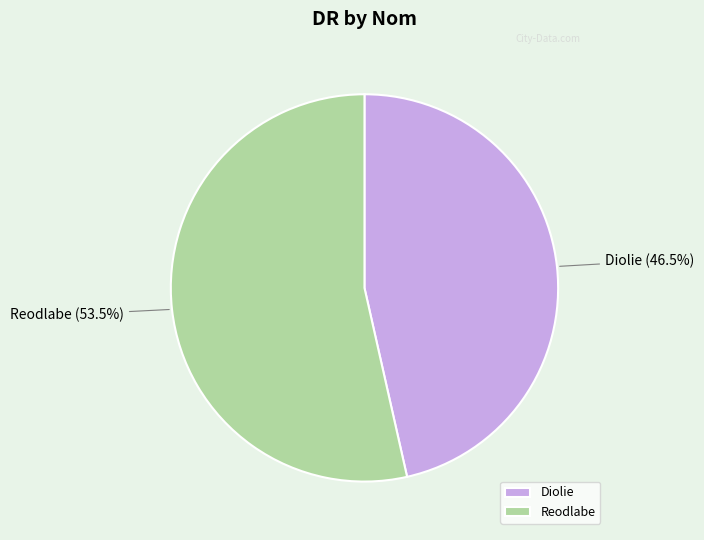

What is the smallest slice in the pie chart?

Diolie